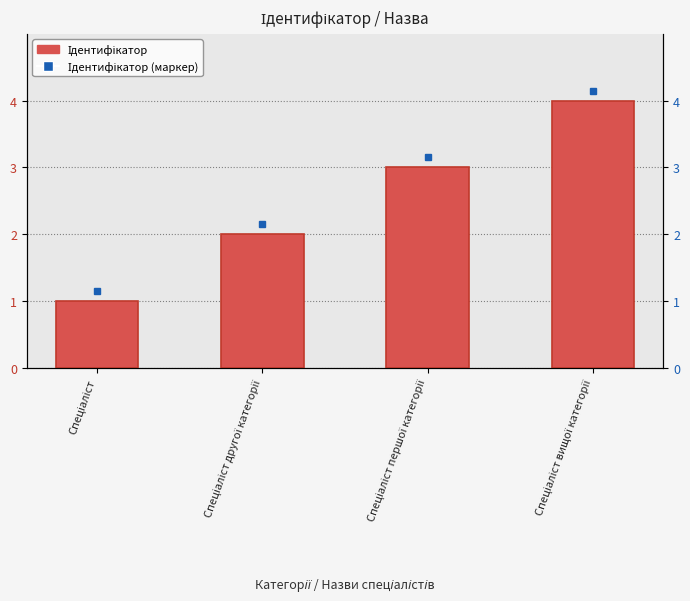

Reading left to right, transcribe all the data shown in this chart.

1	2	3	4